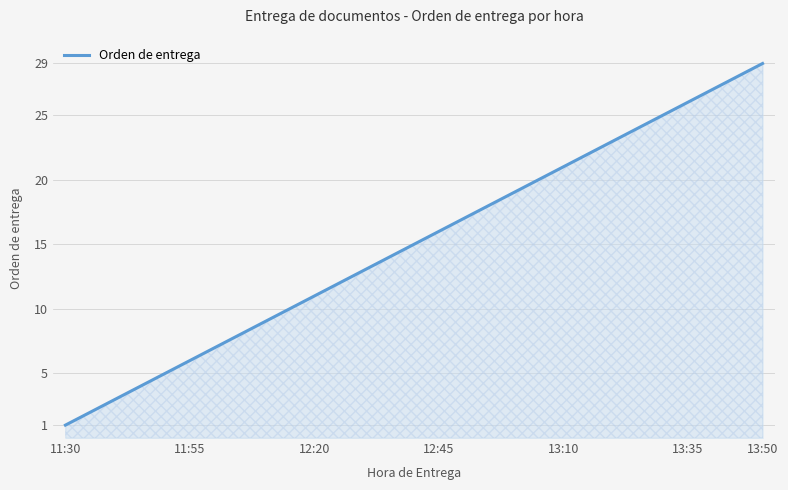

What is the difference between the maximum and minimum values?

28